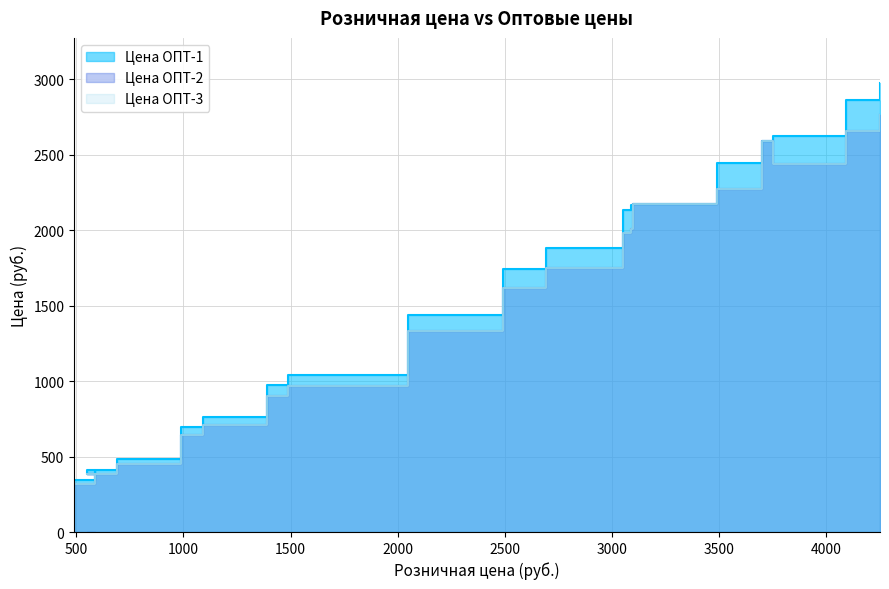

Rank the series at 2050 from lowest to highest value.

Цена ОПТ-2, Цена ОПТ-3, Цена ОПТ-1